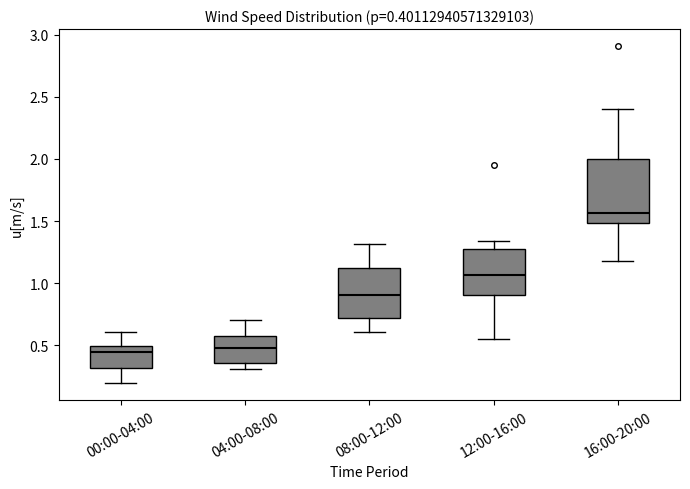

Which box's median line is the highest?

16:00-20:00